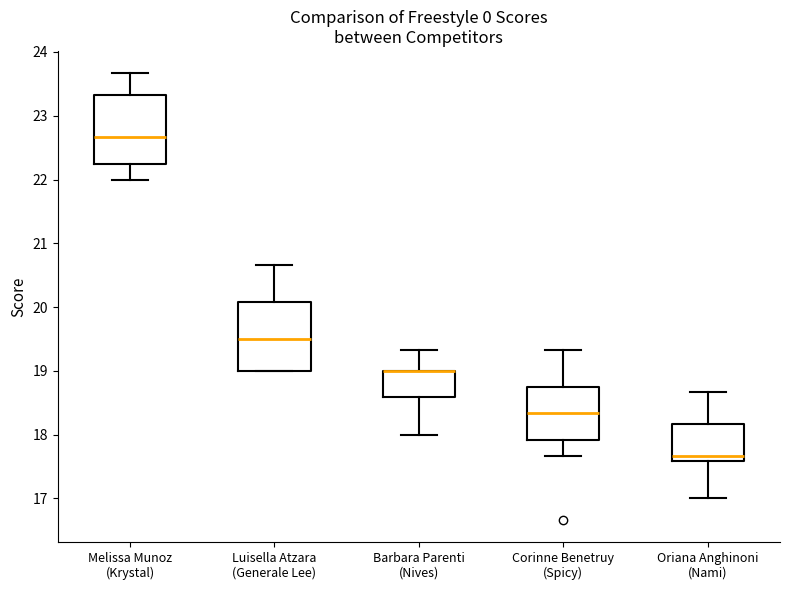

Reading left to right, transcribe this box plot: for each box, give where its median line is, the range the box spans, and where its two whiskers end, as read against the y-axis. The values are not printed on the chart, so give them approximately, as read against the axis.

Melissa Munoz (Krystal): median 22.7, box 22.3 to 23.3, whiskers 22.0 to 23.7
Luisella Atzara (Generale Lee): median 19.5, box 19.0 to 20.1, whiskers 19.0 to 20.7
Barbara Parenti (Nives): median 19.0 (drawn on the box's upper edge), box 18.6 to 19.0, whiskers 18.0 to 19.3
Corinne Benetruy (Spicy): median 18.3, box 17.9 to 18.8, whiskers 17.7 to 19.3
Oriana Anghinoni (Nami): median 17.7, box 17.6 to 18.2, whiskers 17.0 to 18.7